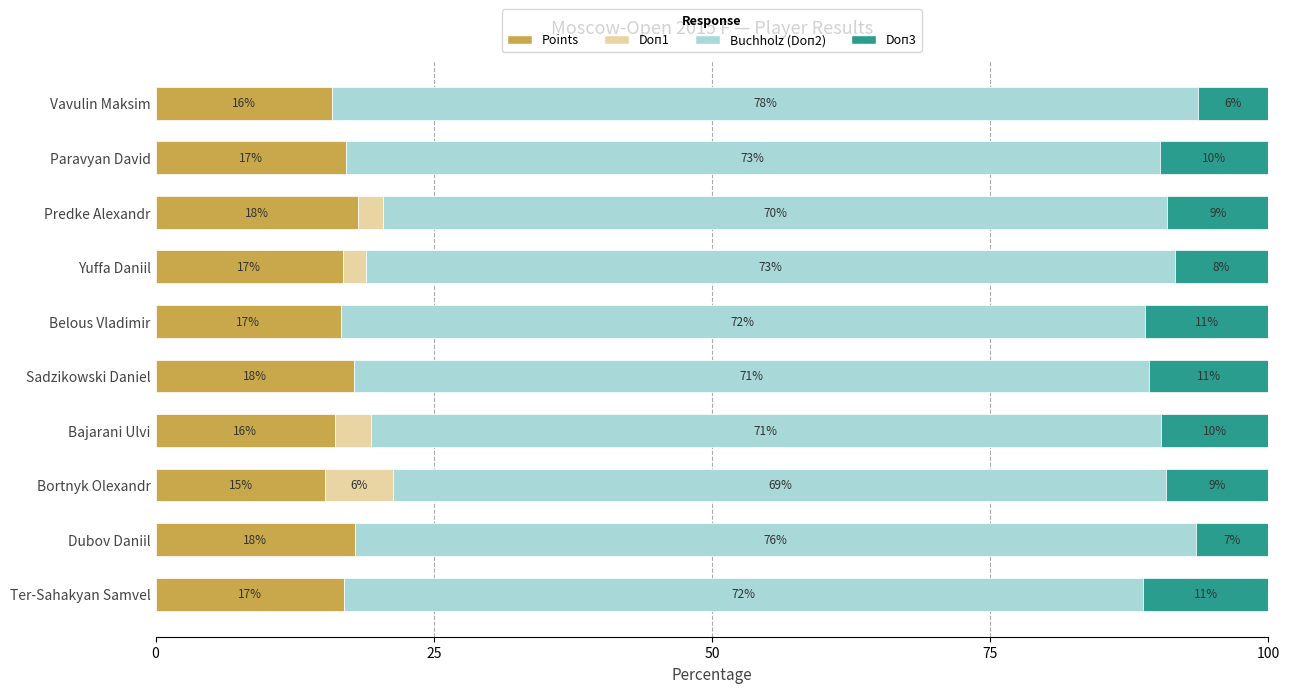

Reading left to right, list all the values displayed in this chart.

Points: 16.9	17.9	15.3	16.1	17.9	16.7	16.8	18.2	17.1	15.9
Doп1: 0.0	0.0	6.1	3.2	0.0	0.0	2.1	2.3	0.0	0.0
Buchholz (Doп2): 71.8	75.6	69.5	71.0	71.4	72.2	72.6	70.5	73.2	77.8
Doп3: 11.3	6.5	9.2	9.7	10.7	11.1	8.4	9.1	9.8	6.3